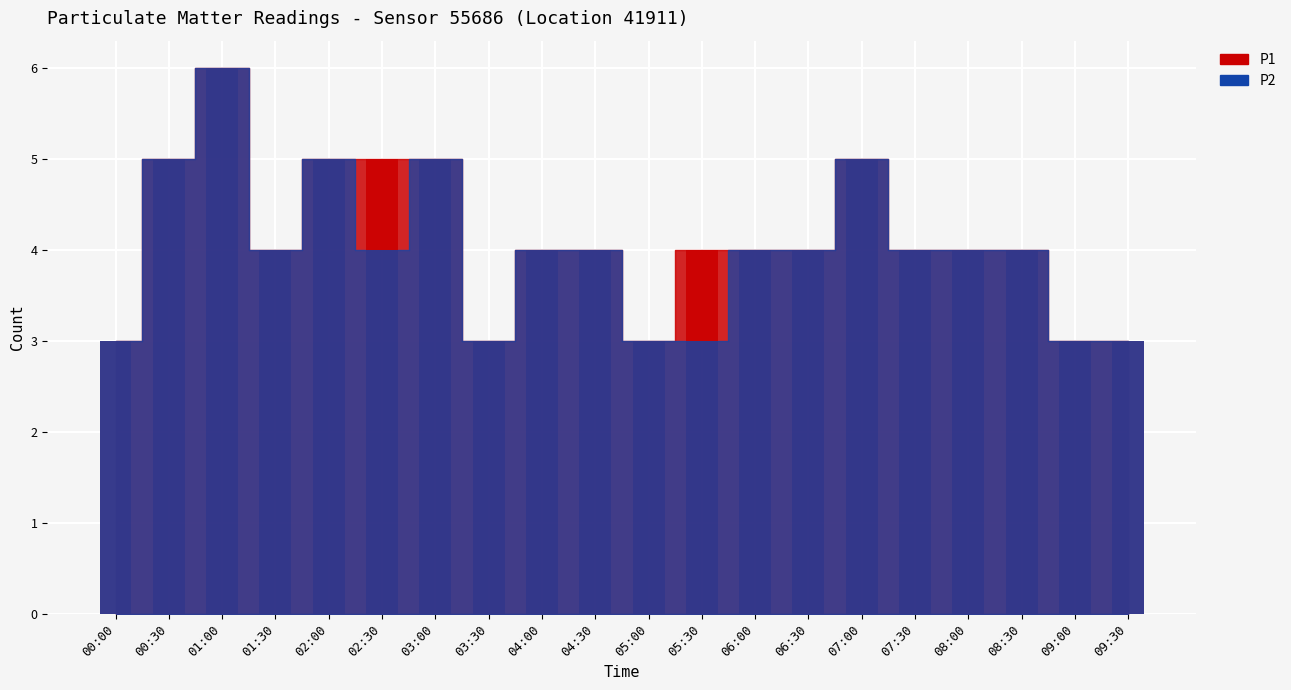

Which series has the largest range (max minus min)?

P1